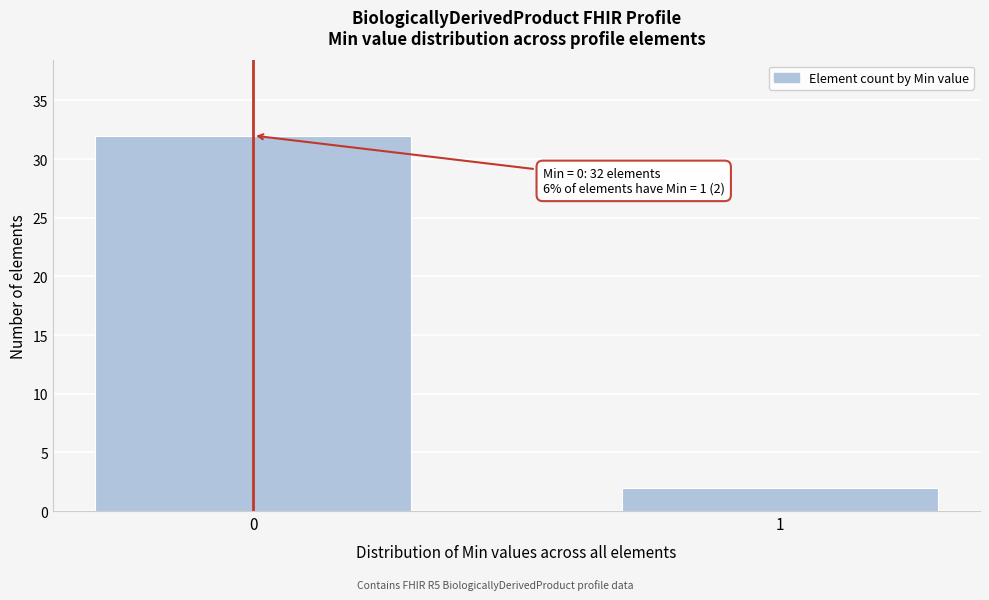

Reading left to right, list all the values displayed in this chart.

0=32	1=2